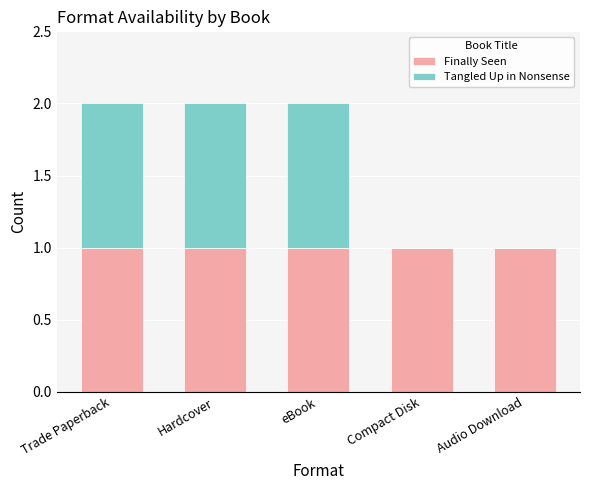

The Finally Seen series shows 1 at Audio Download. True or false?

True